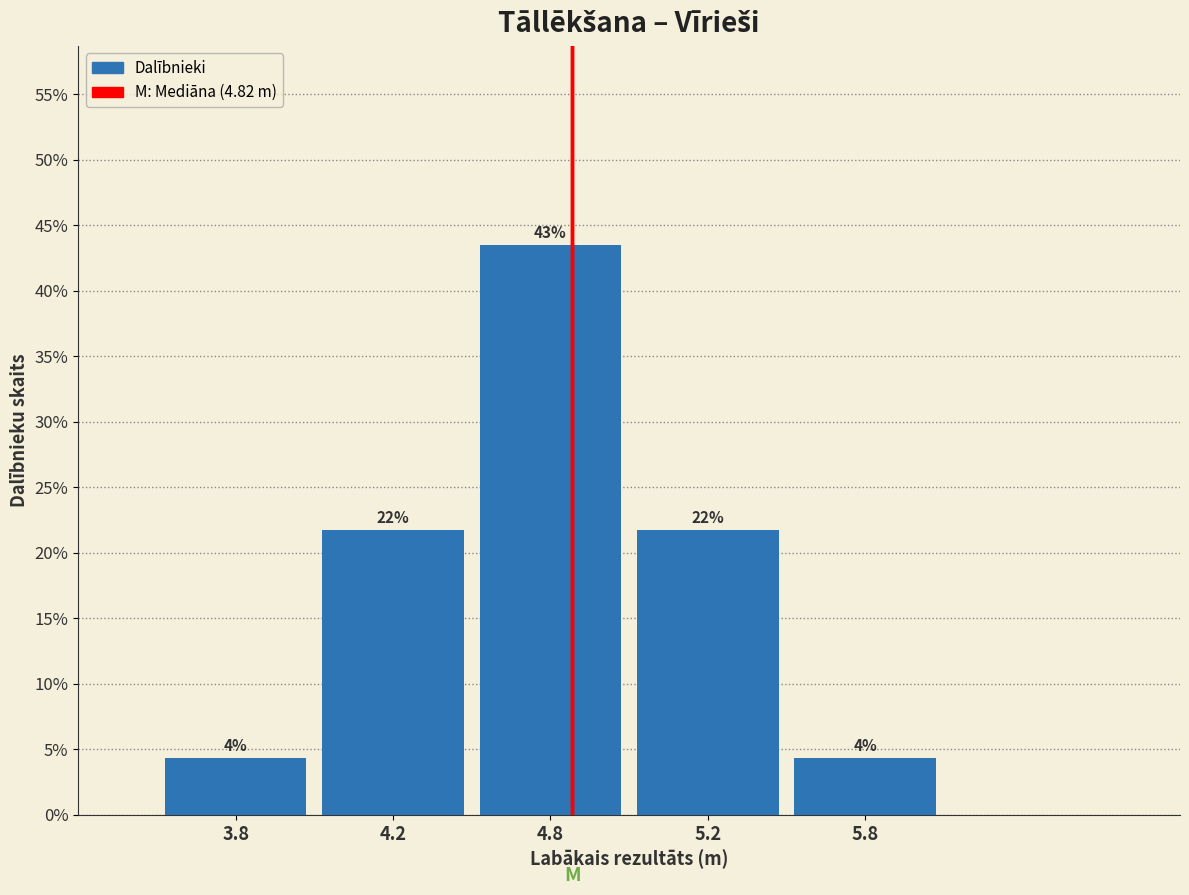

Are the bars horizontal?

No